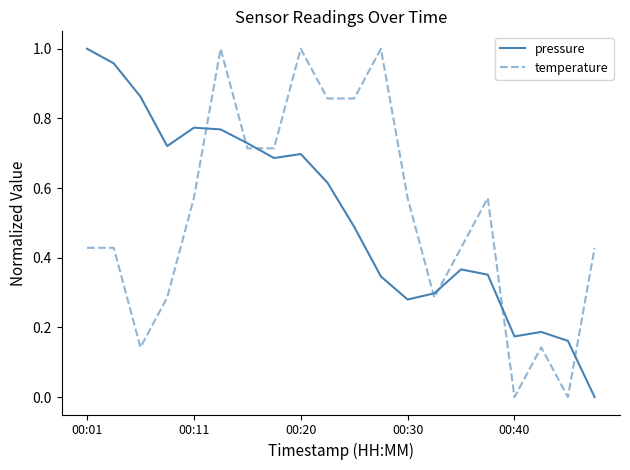

How many values in the pressure series exceed 0?

19